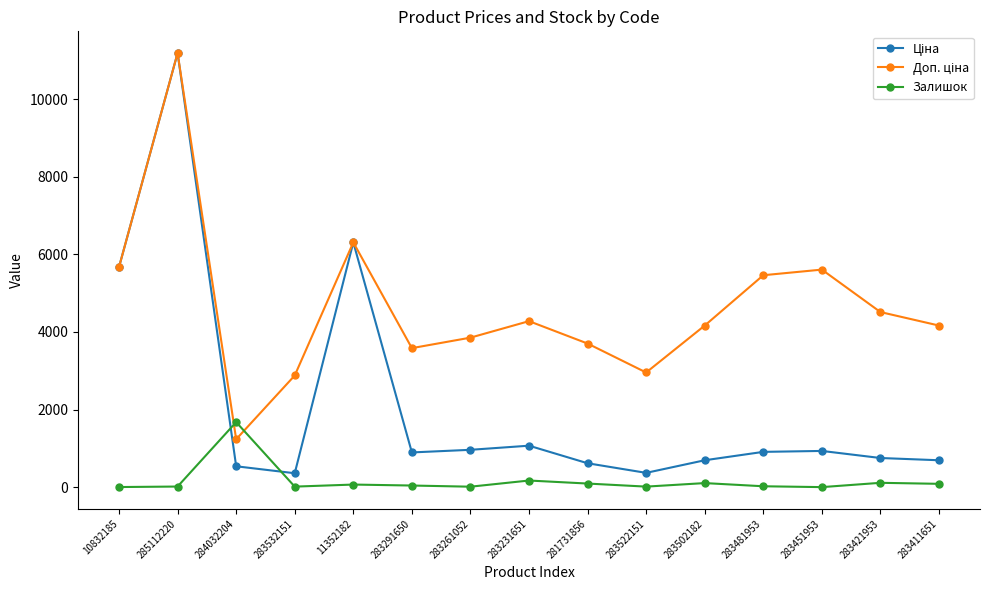

At which category does the chart reach its peak across all series?

285112220